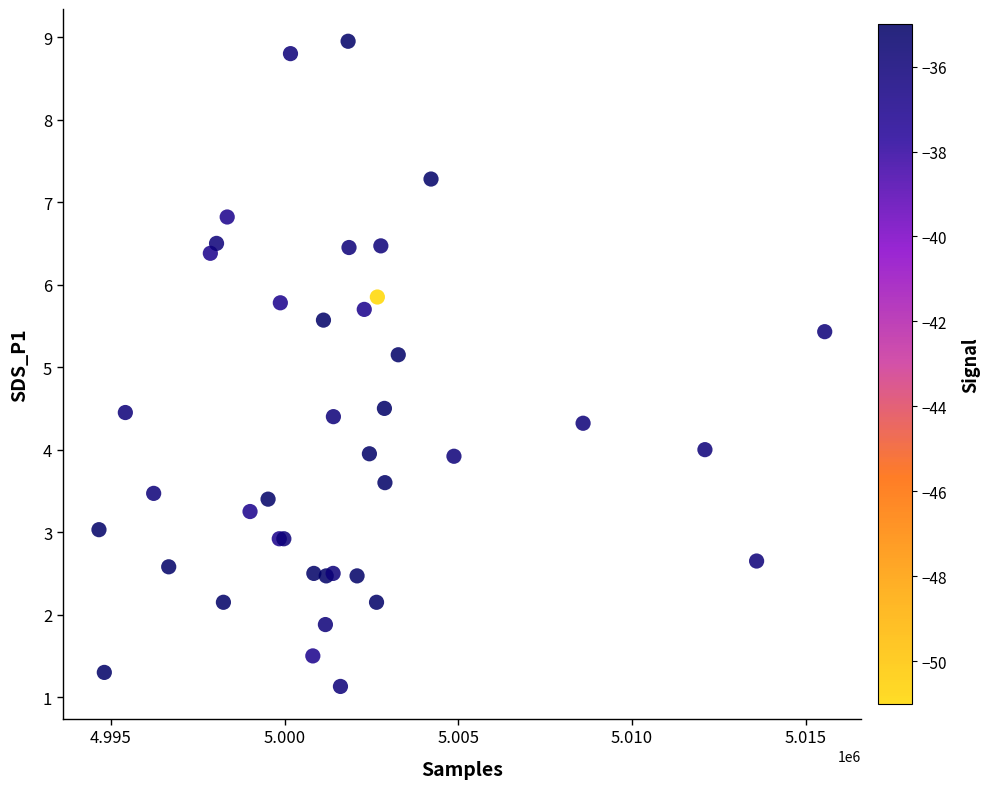

What Y value in the scatter plot is closest to 5?

5.2